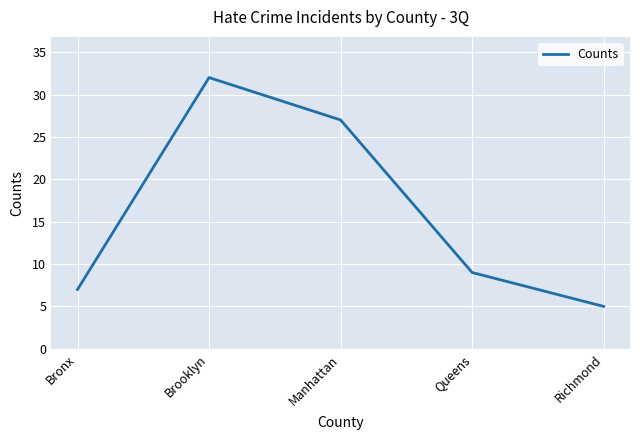

Where does the data first go above 9?

Brooklyn